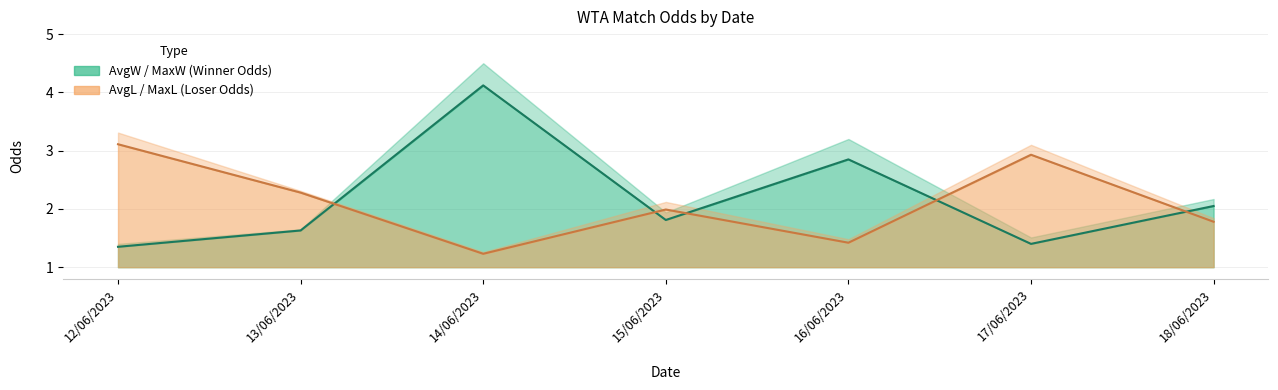

What is the maximum value shown in the chart?

4.1